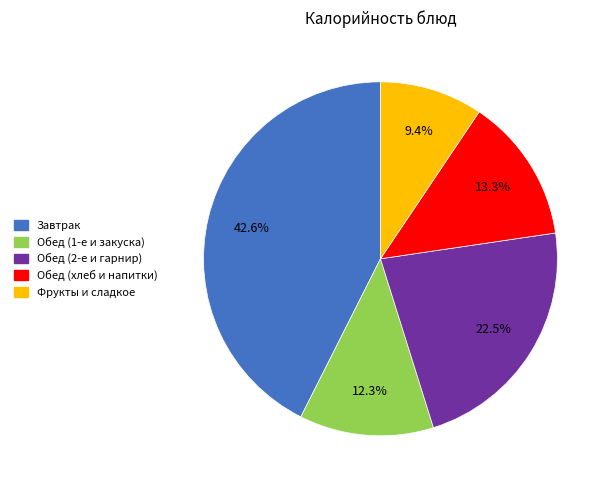

To the nearest percent, what is the difference between the largest and smallest slice percentages?

33%